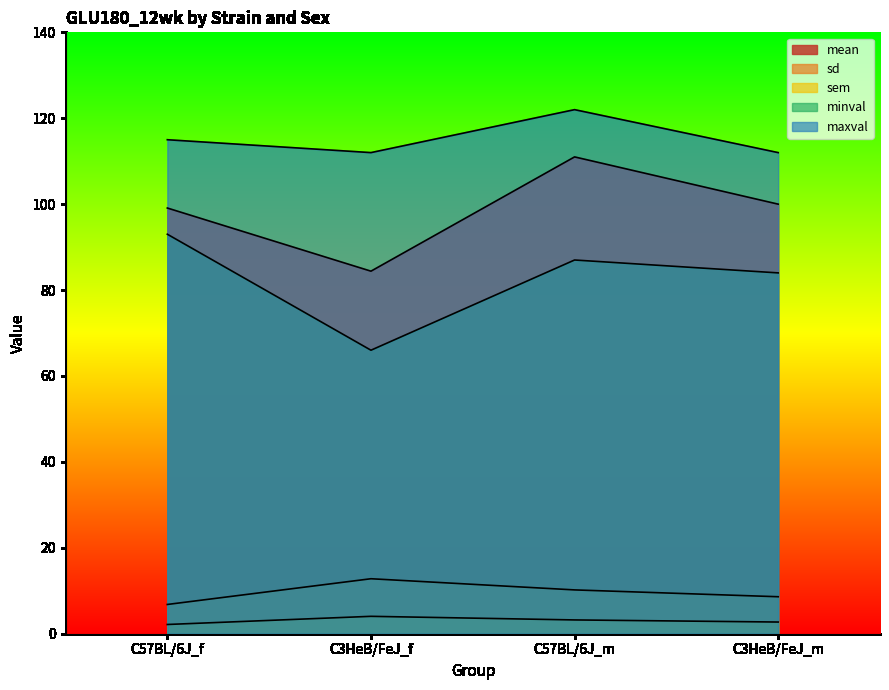

Where is the first local minimum for mean?

C3HeB/FeJ_f